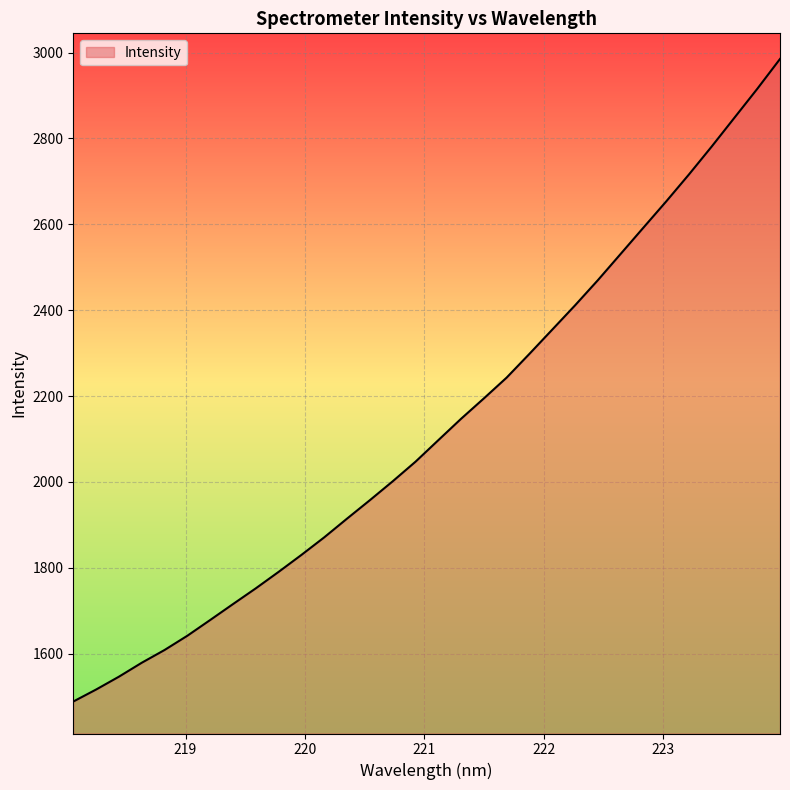

How many values exceed 2097?

16